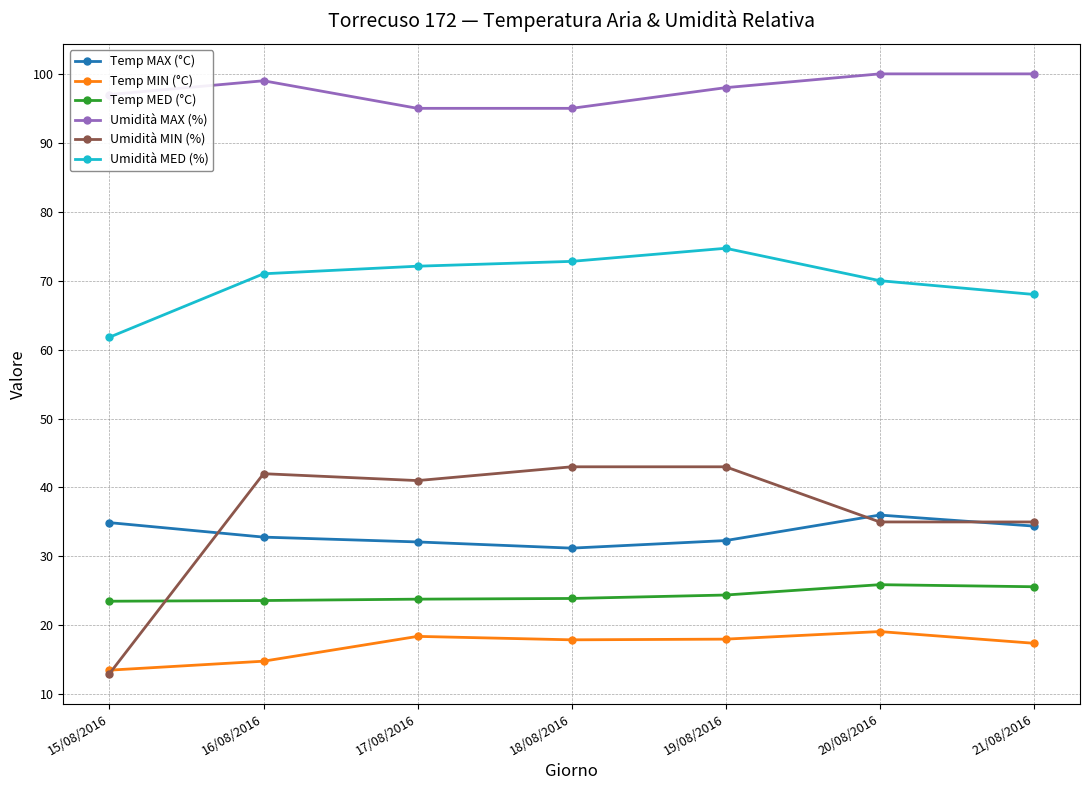

What position from the left is 19/08/2016?

5